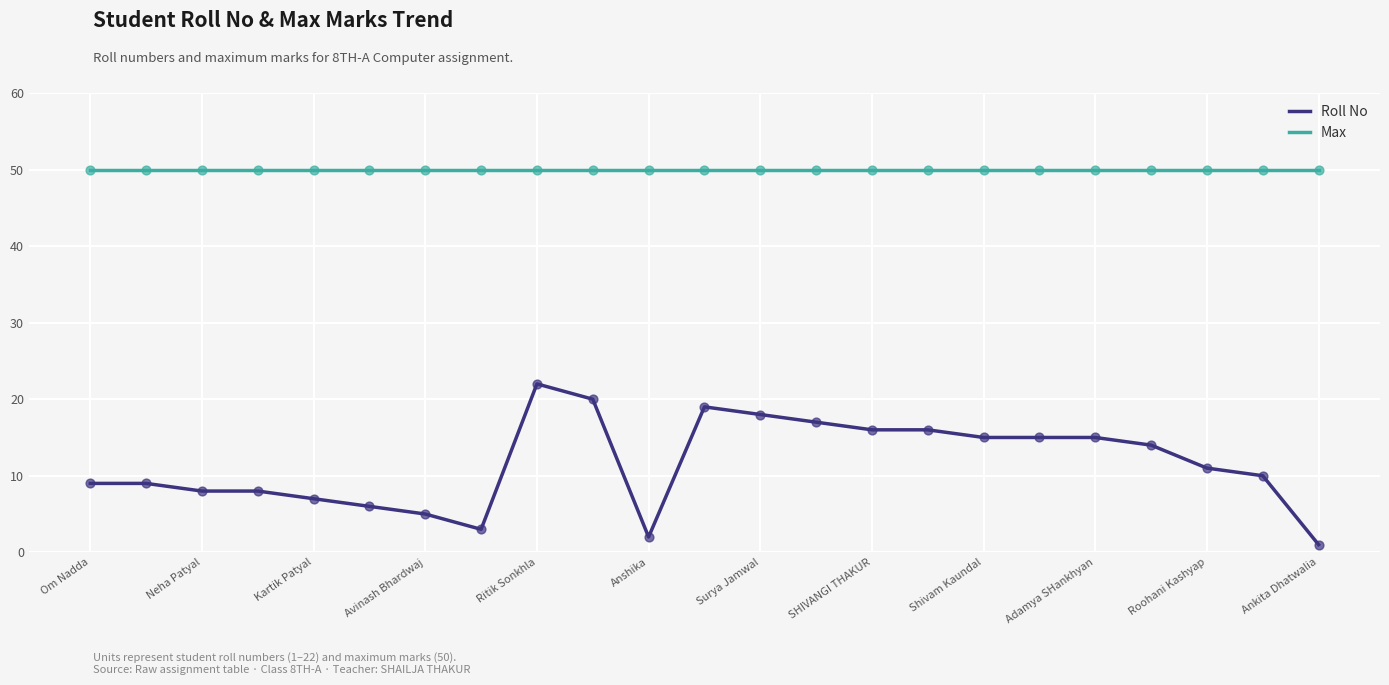

At how many categories does at least one series exceed 38?

23